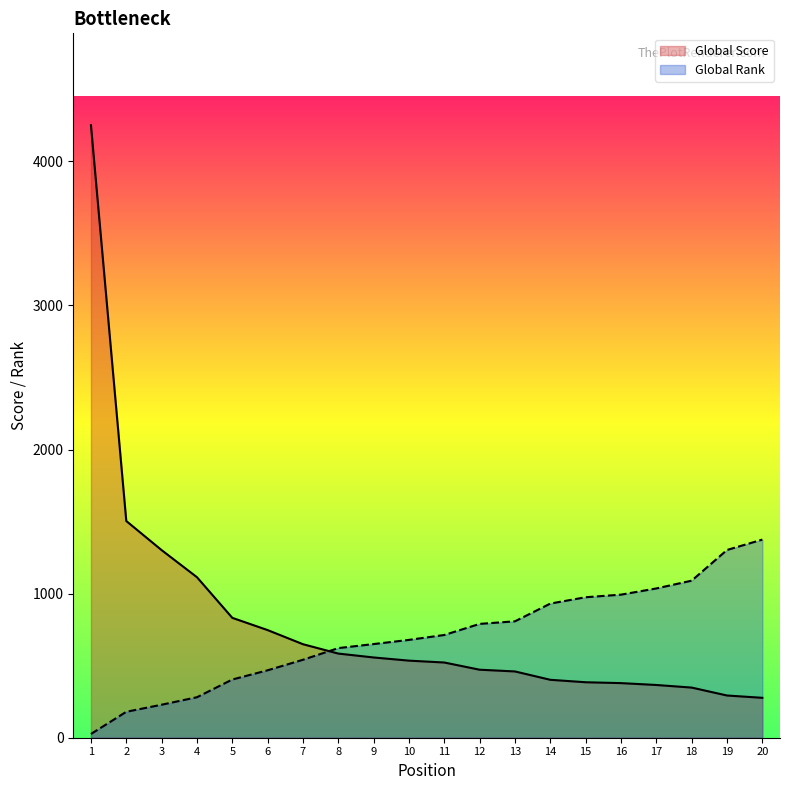

Between 12 and 5, which is larger?

5